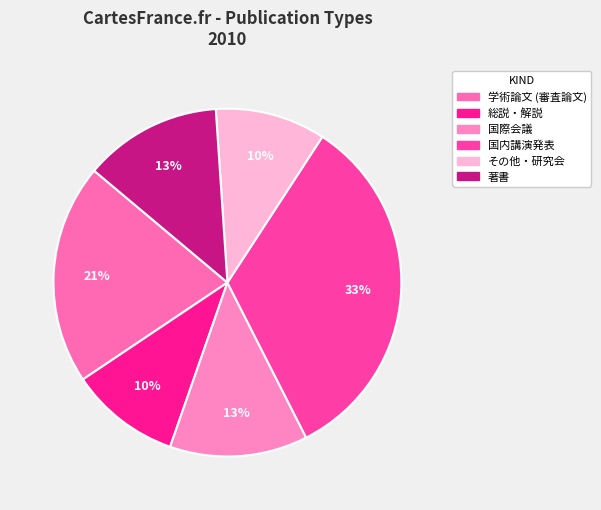

Which slice is the largest?

国内講演発表